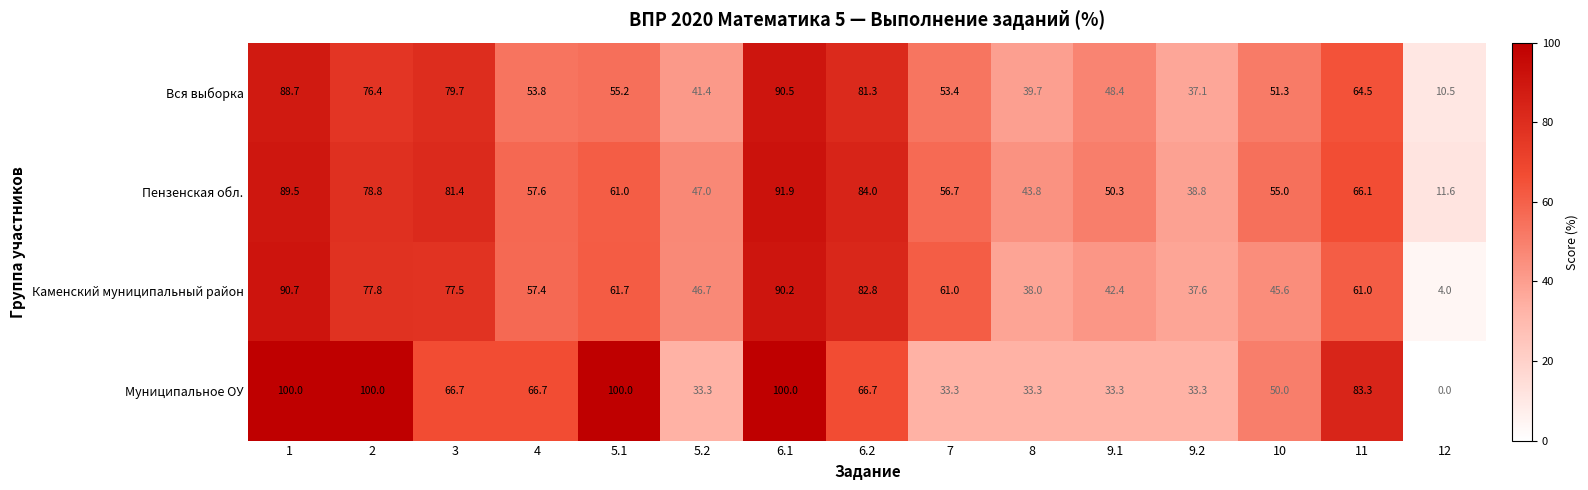

What value does the Муниципальное ОУ series have at 5.2?

33.3